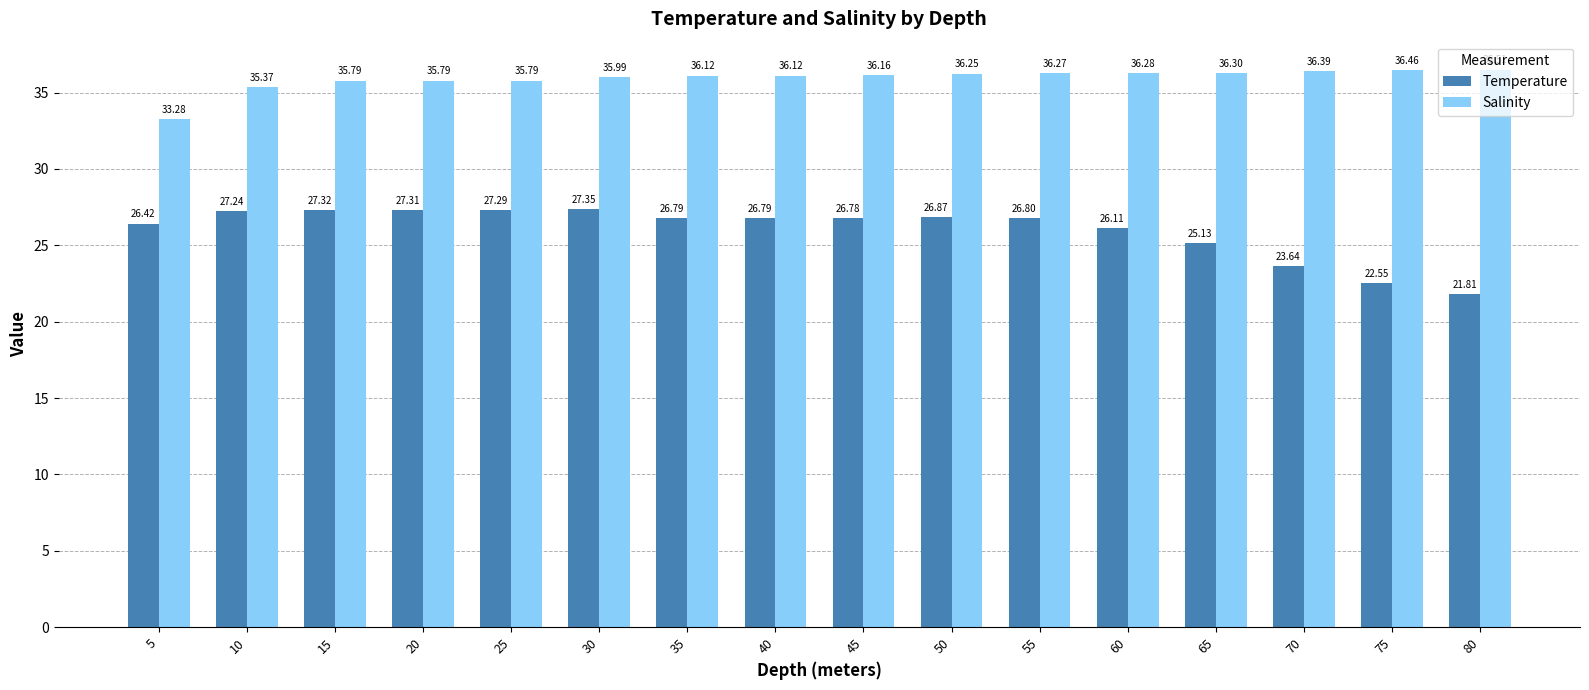

At how many categories does at least one series exceed 30?

16